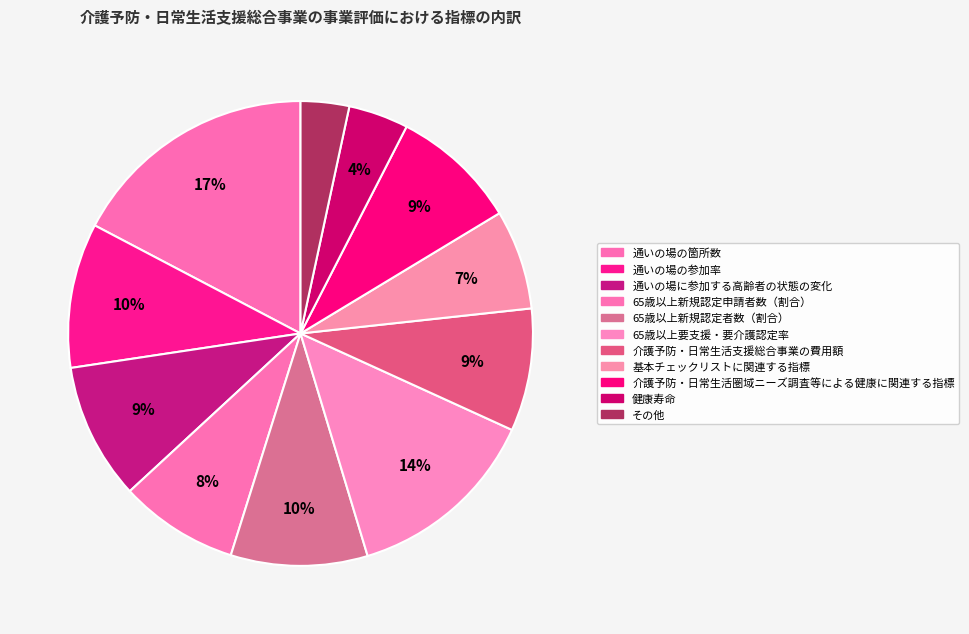

Is there any slice that represents more than half of the pie?

No